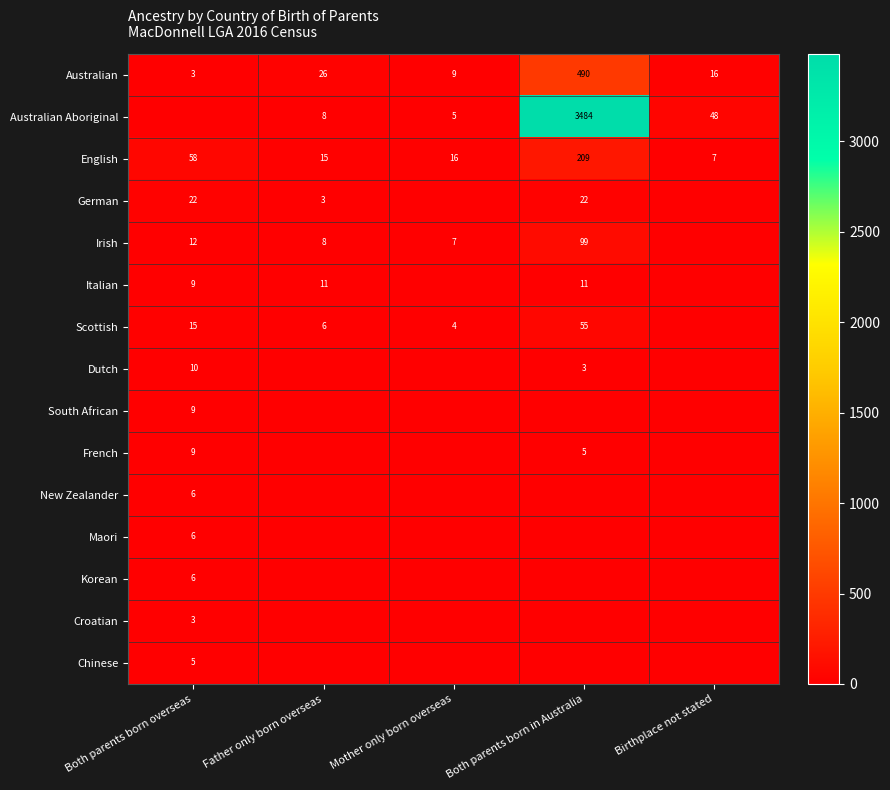

How many data points in Australian are less than 16?

2